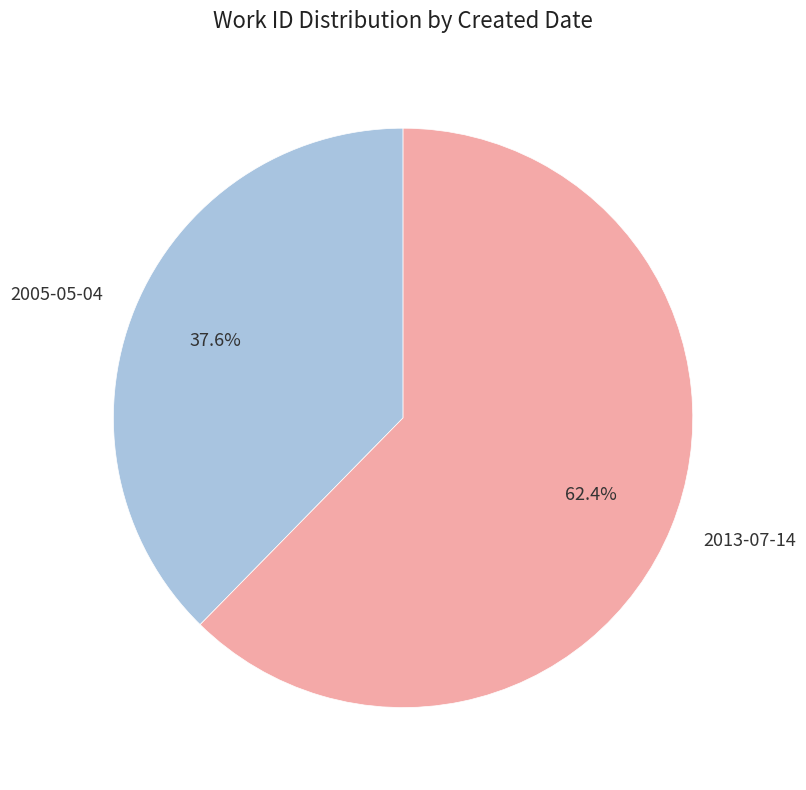

Count the number of slices in the pie.

2